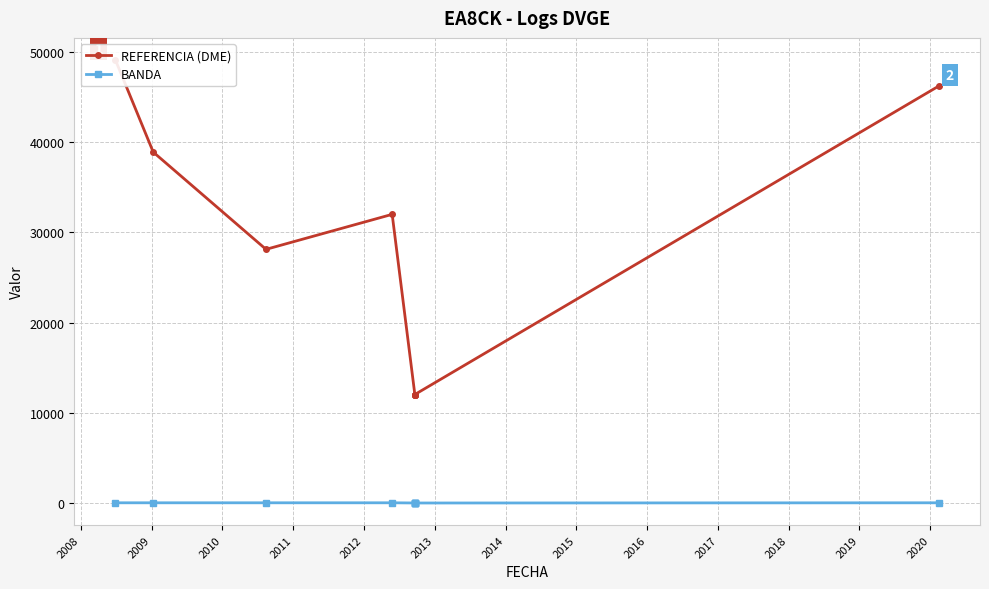

What is the difference between the second highest and minimum values in the REFERENCIA (DME) series?

34184